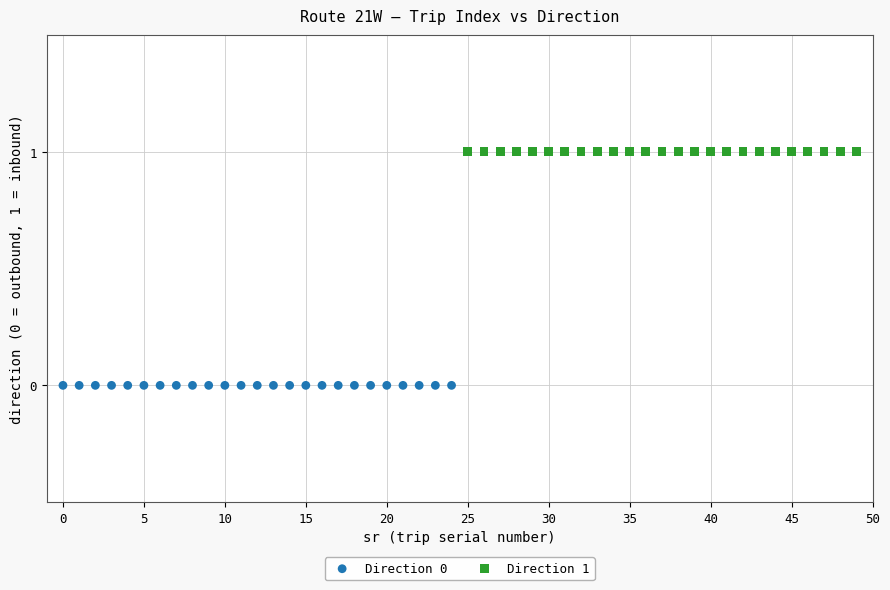

Which series contains the lowest Y value?

Direction 0